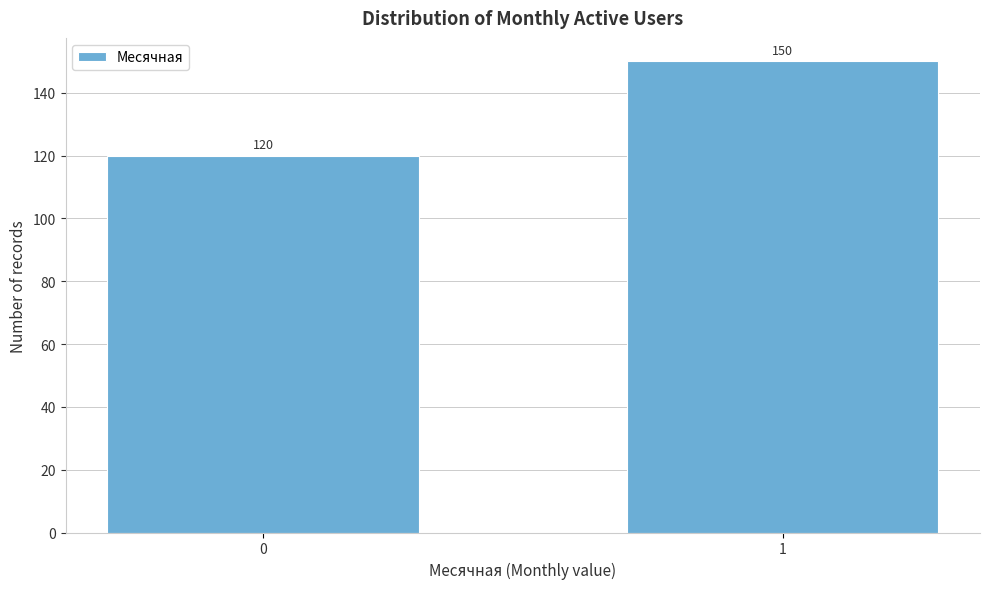

Reading left to right, extract all data points from this chart.

0=120	1=150